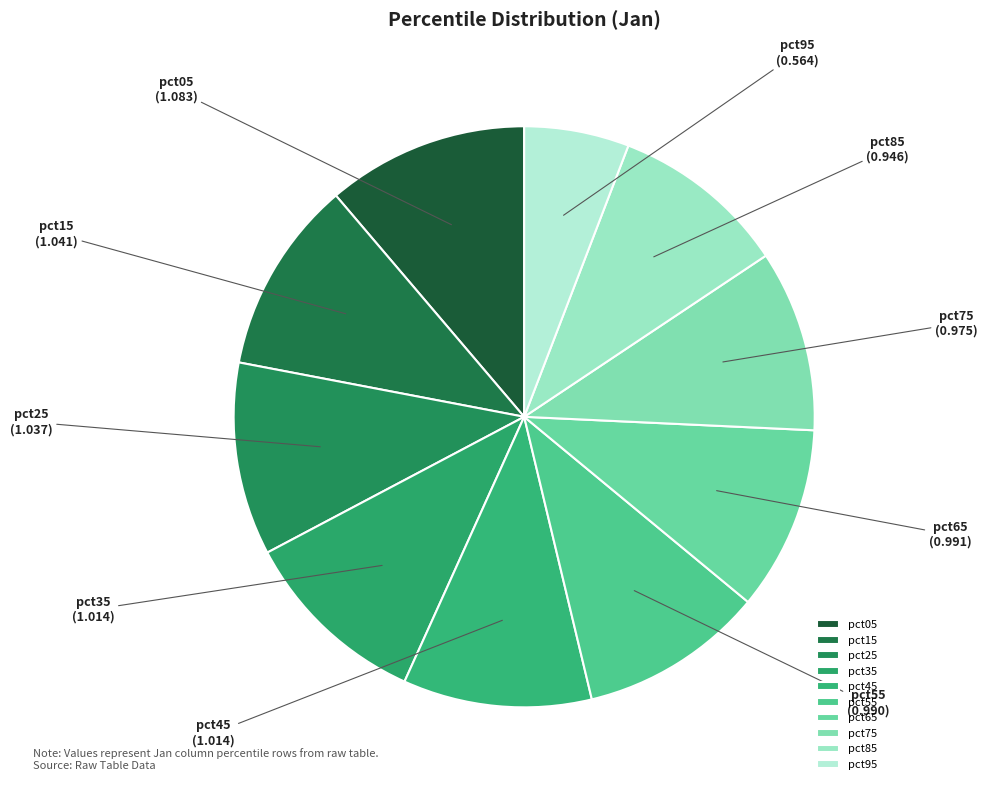

Approximately how many times larger is the value at pct25 compared to pct35?

1.0